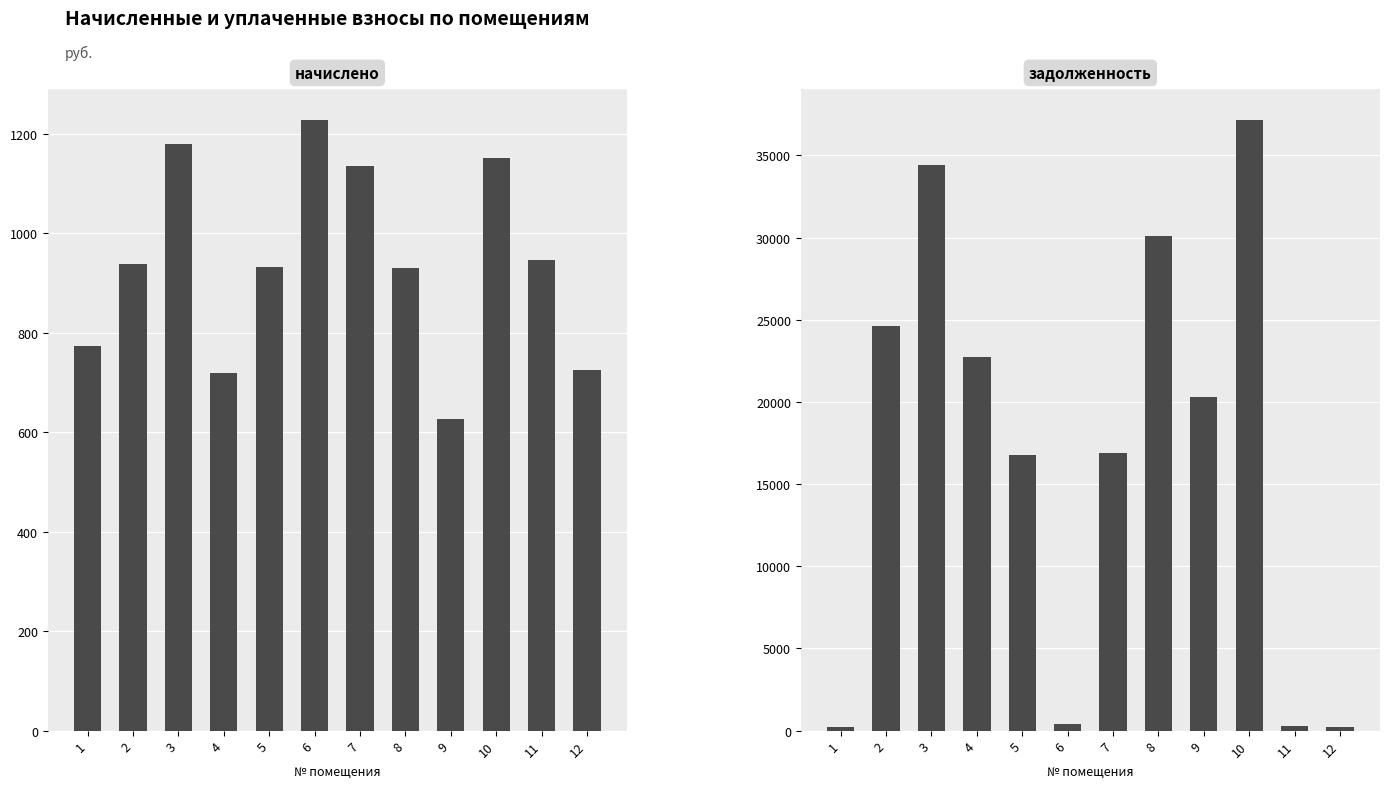

At 4, list the series in order from smallest to largest.

начислено, задолженность